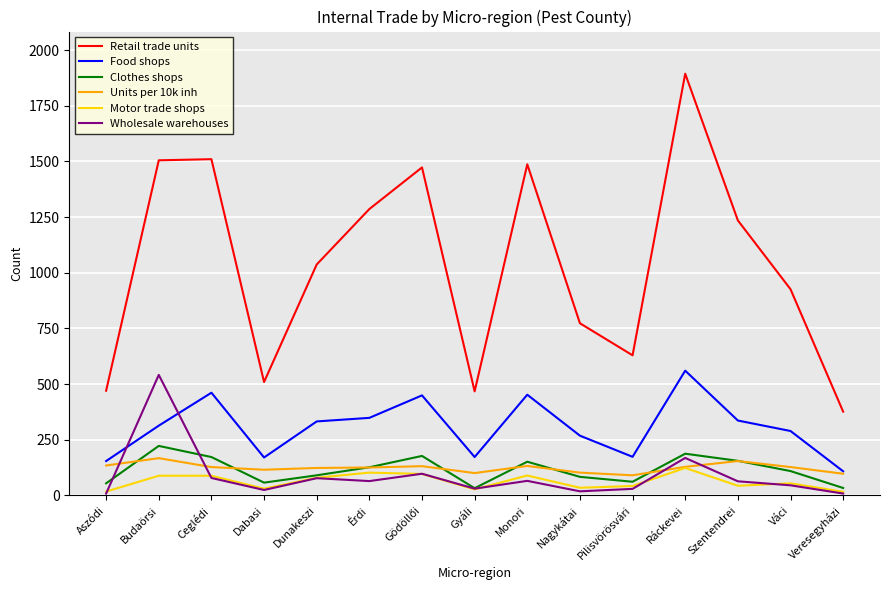

What position from the right is Ceglédi?

13